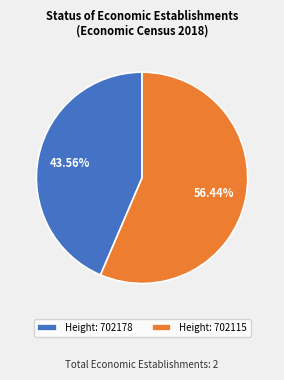

Does Height: 702178 represent more than half of the total?

No